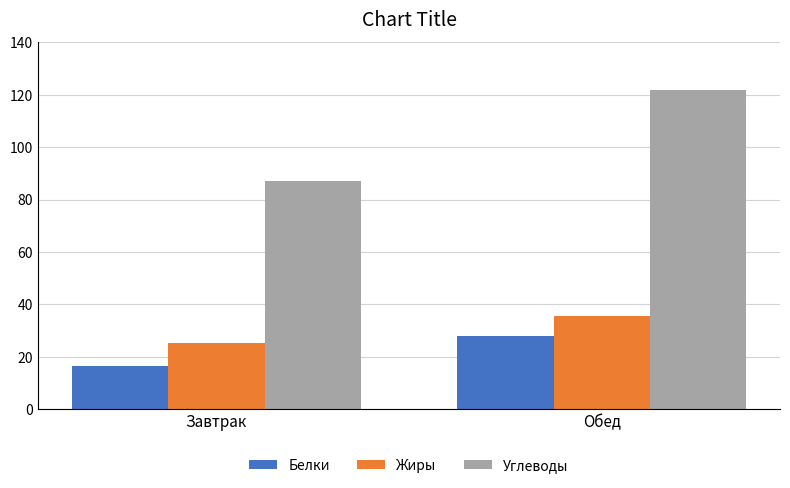

Which category has the highest value in the Углеводы series?

Обед